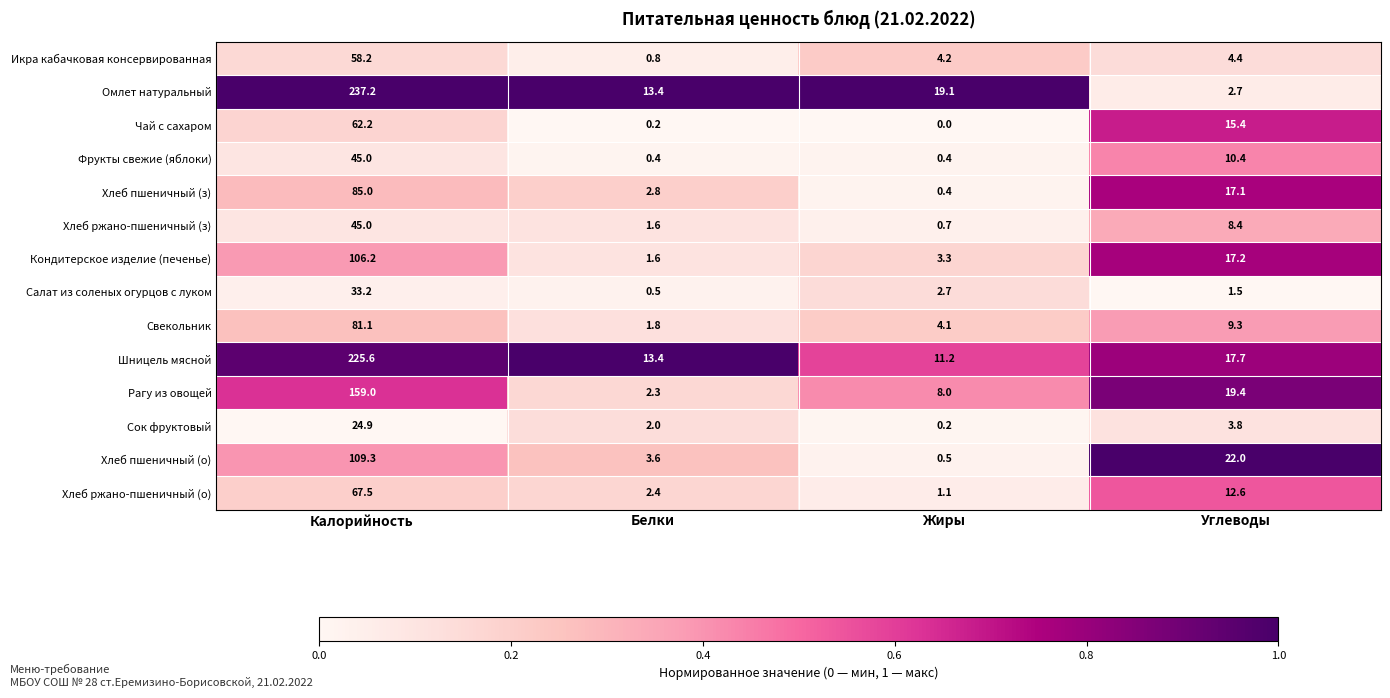

Between Калорийность and Углеводы, which series saw the biggest shift?

Омлет натуральный